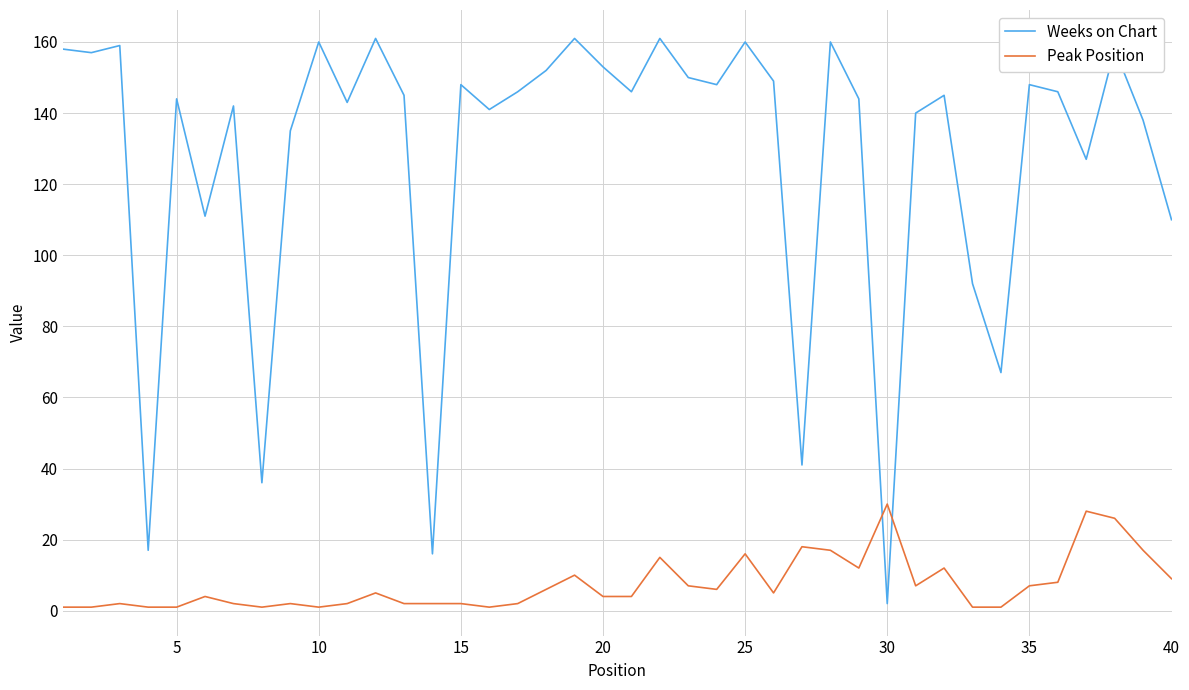

Rank the series by their average value, from lowest to highest.

Peak Position, Weeks on Chart